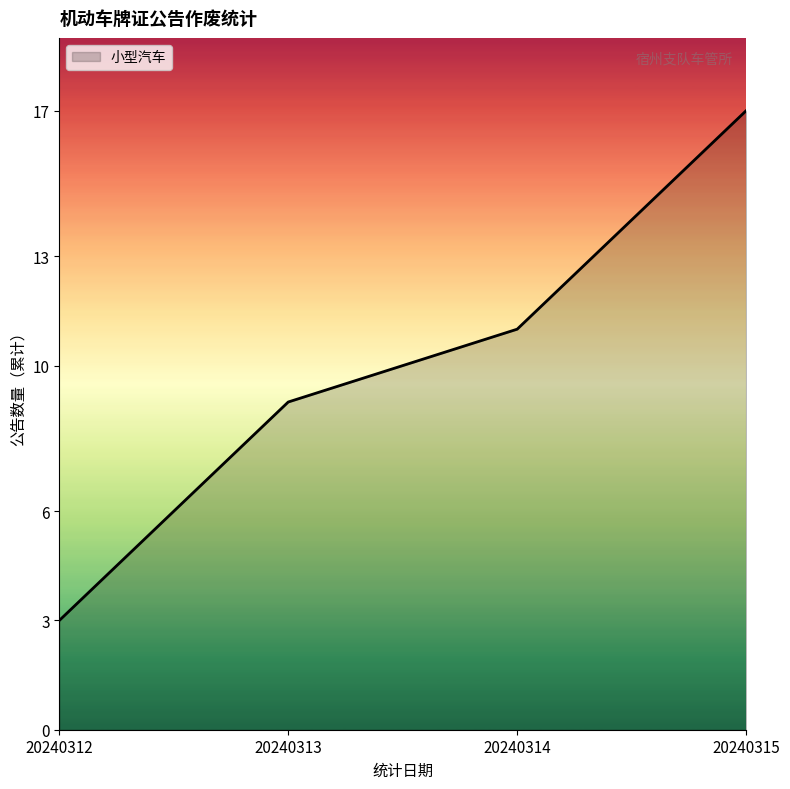

Reading left to right, what are all the values shown in this chart?

20240312=3	20240313=9	20240314=11	20240315=17